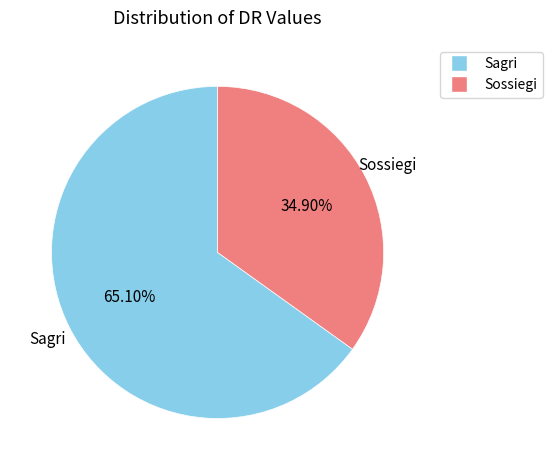

What is the ratio of the value at Sagri to the value at Sossiegi?

1.9